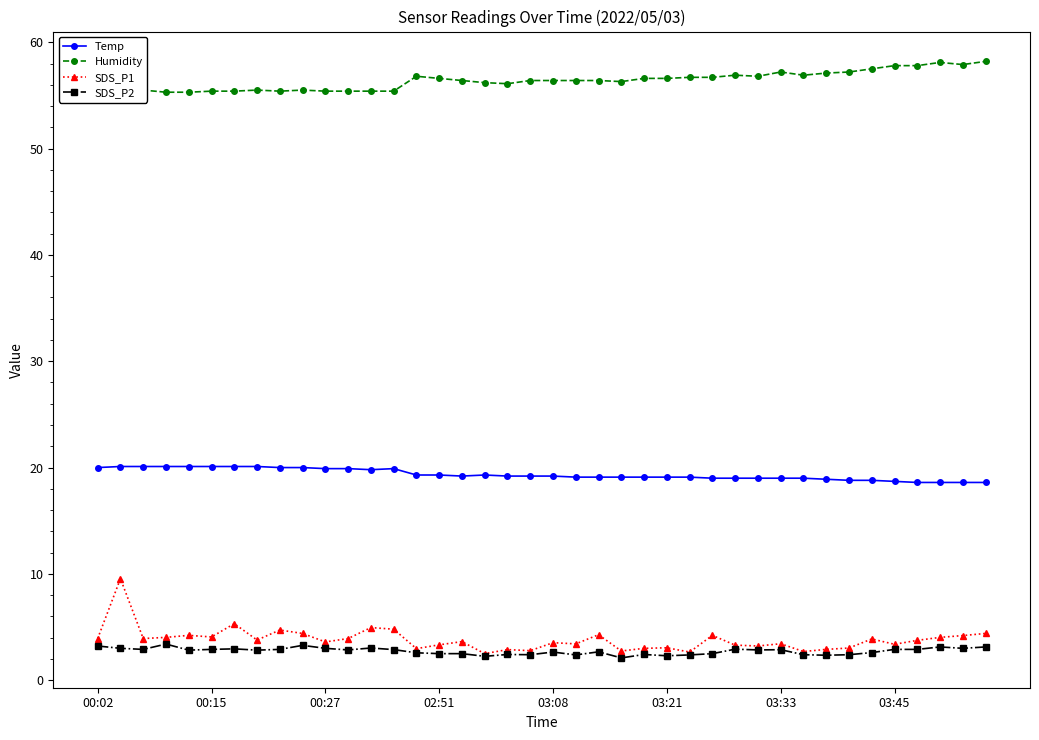

Is this an area chart (filled region under the line)?

No